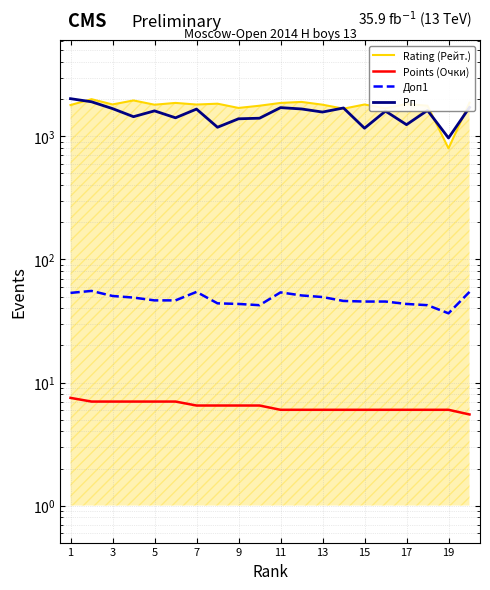

Is the value of Рп at 17 greater than the value of Доп1 at 3?

Yes